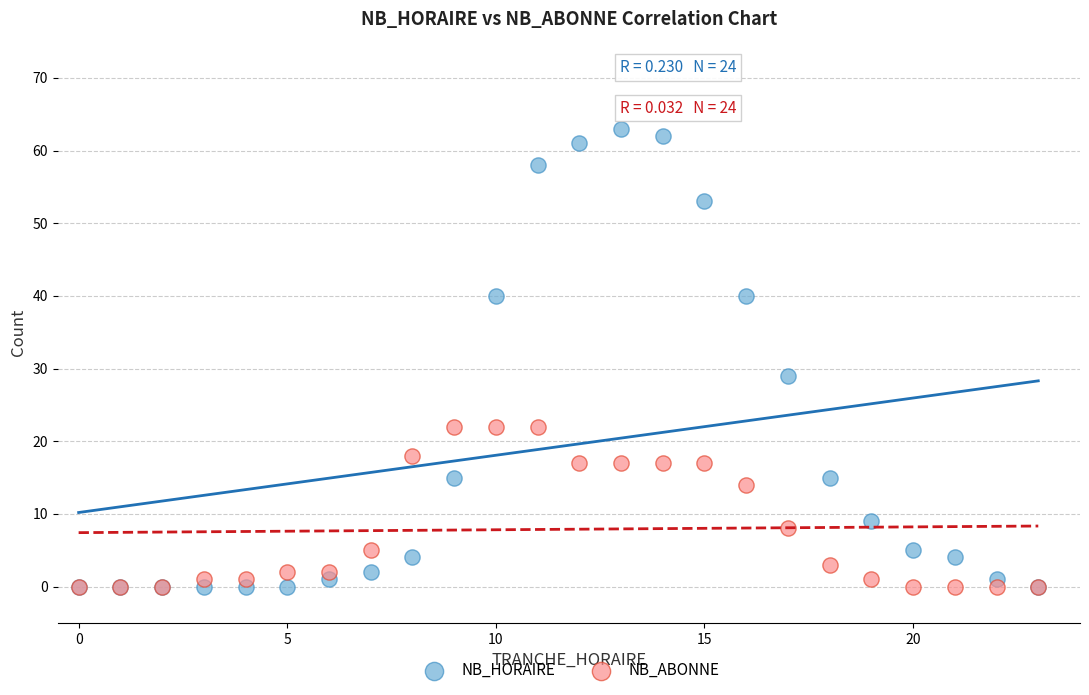

Across all series, what Y value is closest to 31?

29